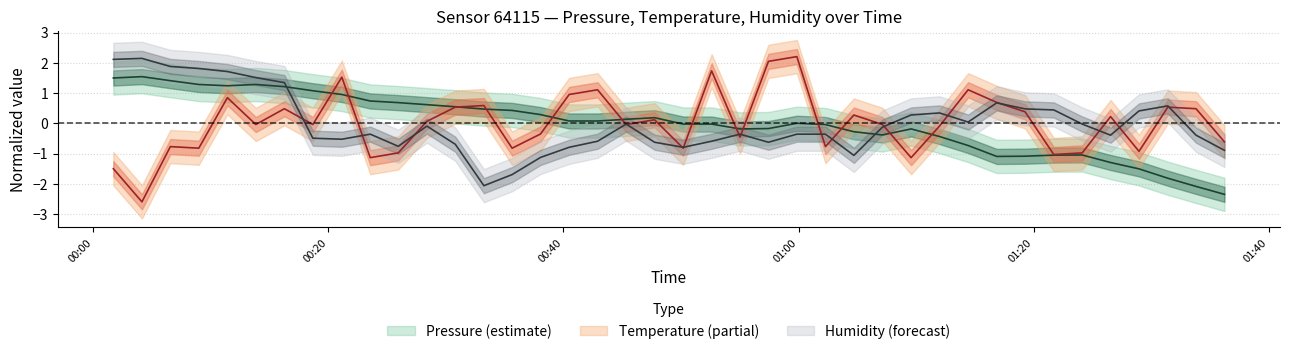

What is the value of the pressure point at the 13th from the left?

0.5